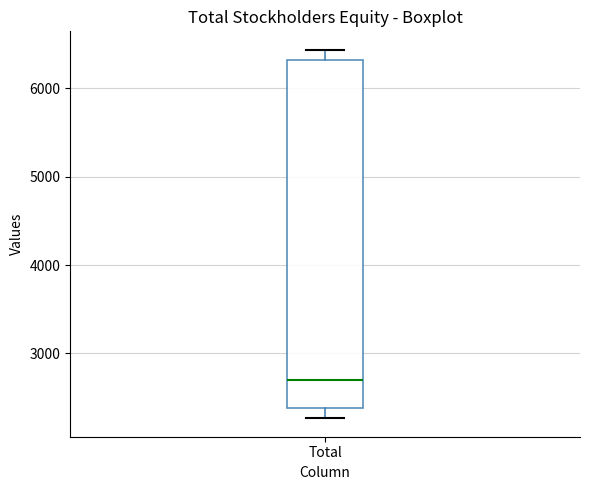

Transcribe this box plot: give where the median line is, the range the box spans, and where the two whiskers end, as read against the y-axis. The values are not printed on the chart, so give them approximately, as read against the axis.

median 2700, box 2400 to 6300, whiskers 2300 to 6400